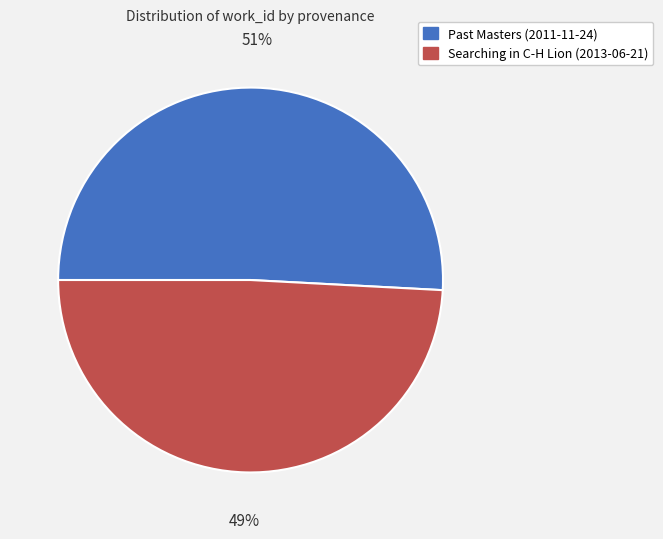

Combined, do Searching in C-H Lion (2013-06-21) and Past Masters (2011-11-24) account for over 50%?

Yes